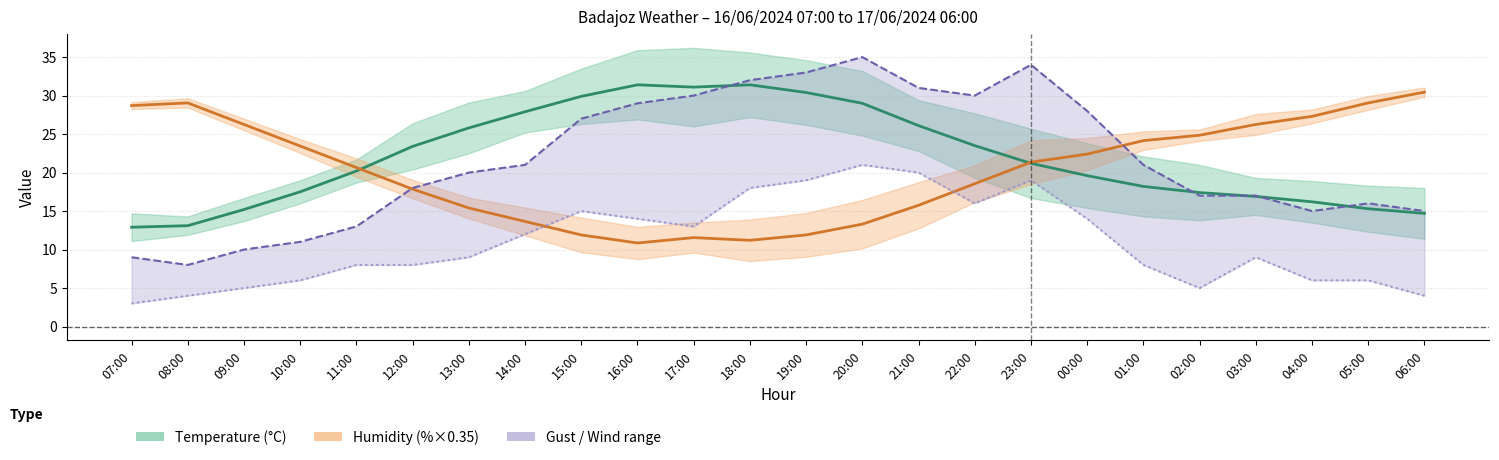

What position from the left is 09:00?

3